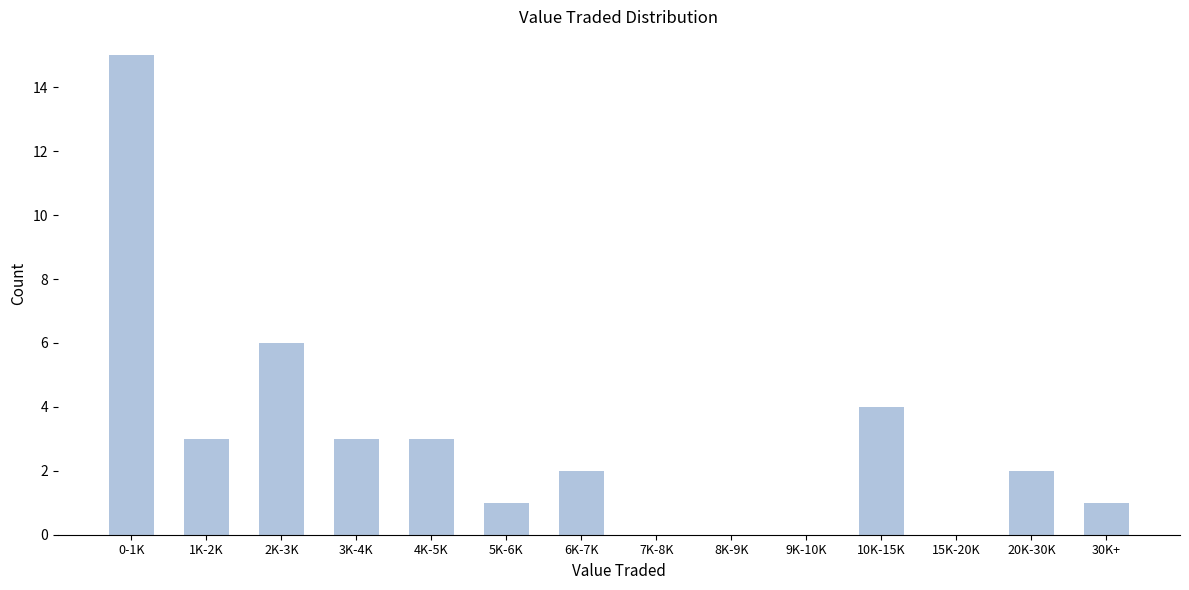

Reading right to left, extract all data points from this chart.

30K+=1	20K-30K=2	15K-20K=0	10K-15K=4	9K-10K=0	8K-9K=0	7K-8K=0	6K-7K=2	5K-6K=1	4K-5K=3	3K-4K=3	2K-3K=6	1K-2K=3	0-1K=15